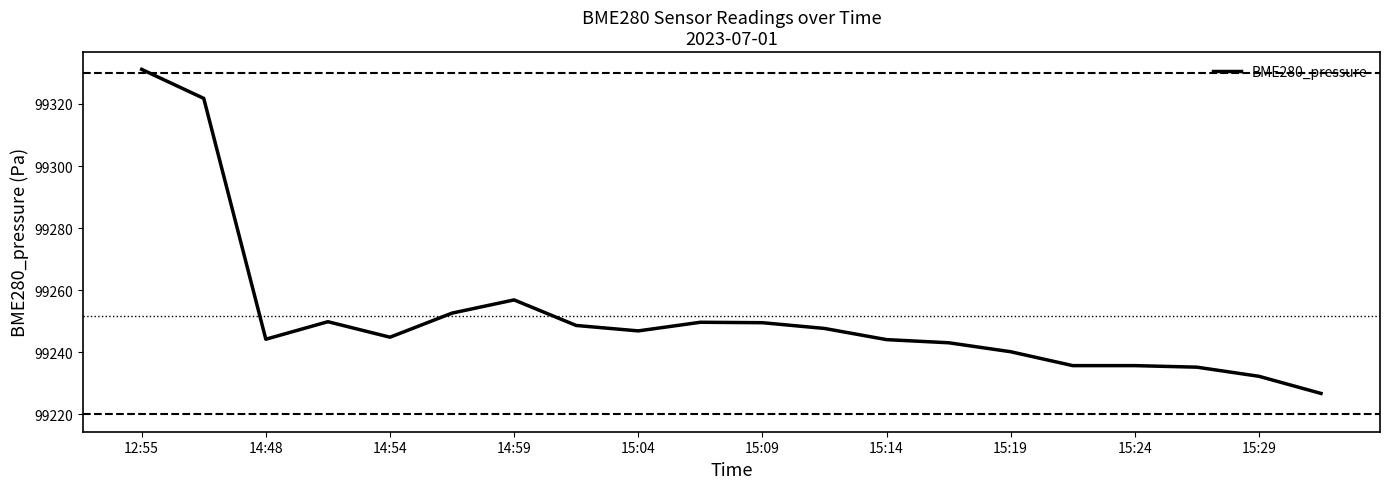

What is the greatest value displayed?

99331.1